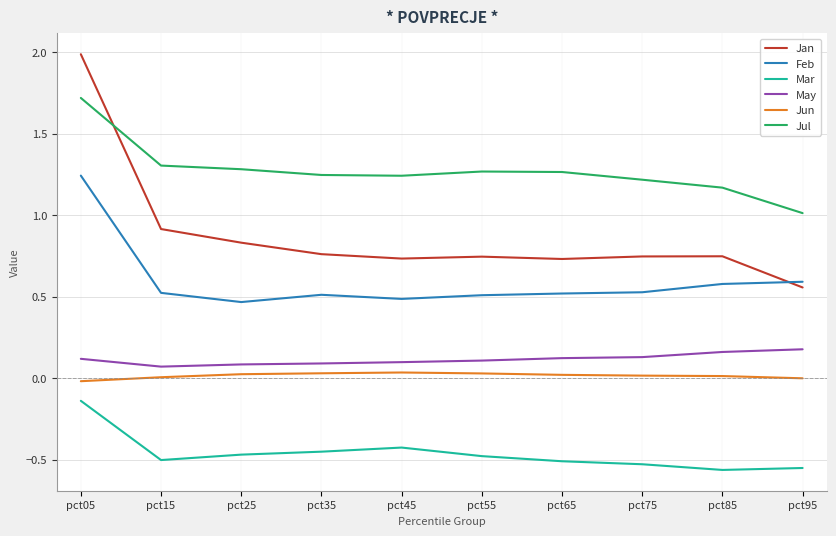

Between pct05 and pct95, which series saw the biggest shift?

Jan